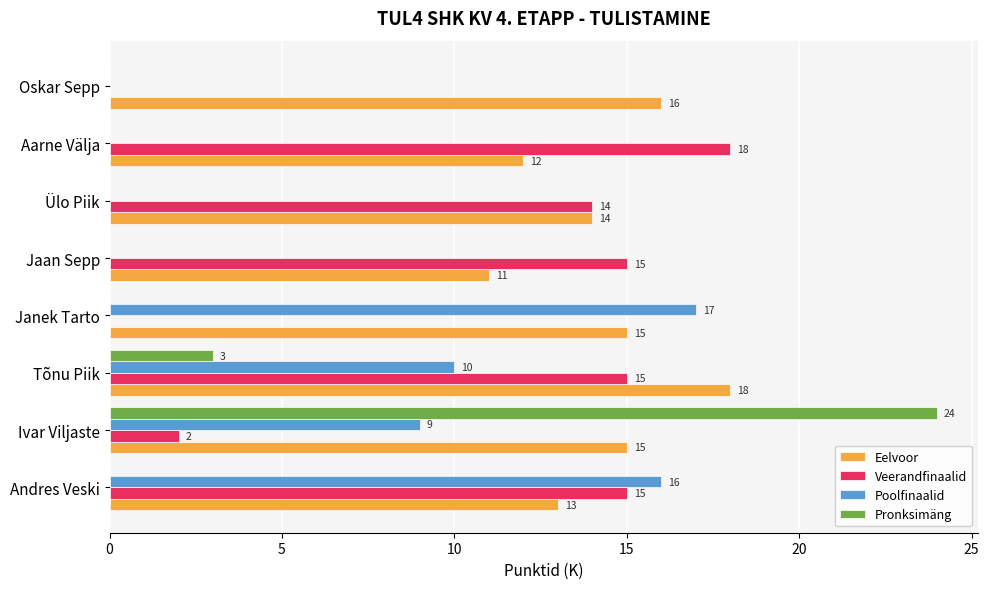

The Poolfinaalid series shows 0 at Aarne Välja. True or false?

True